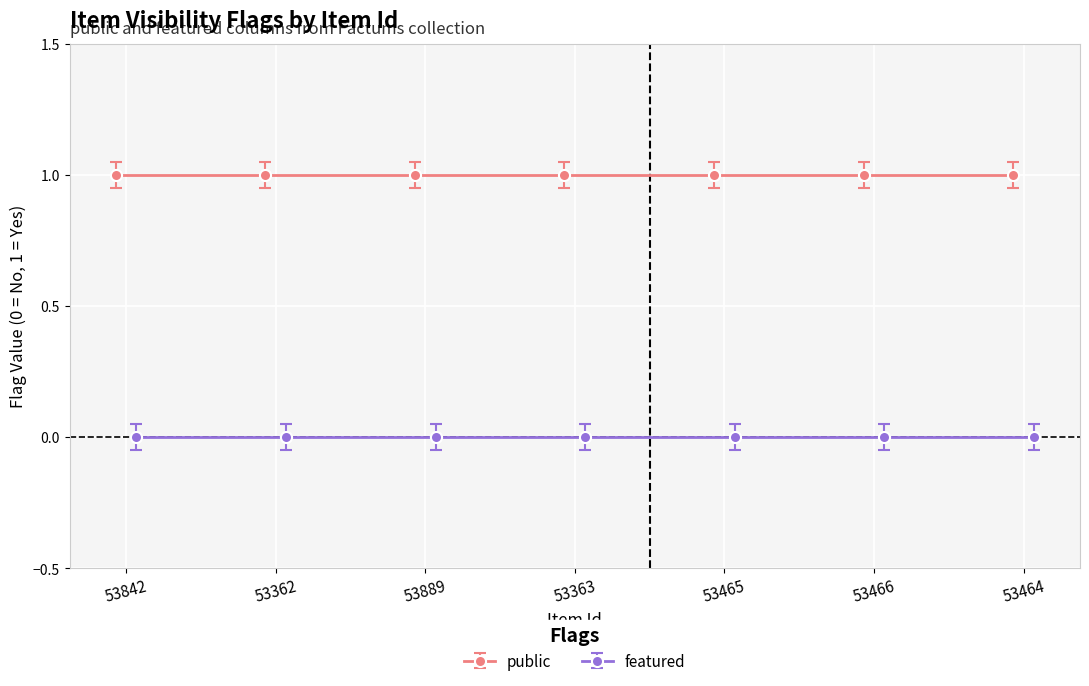

Which label corresponds to the largest value in the chart?

53842